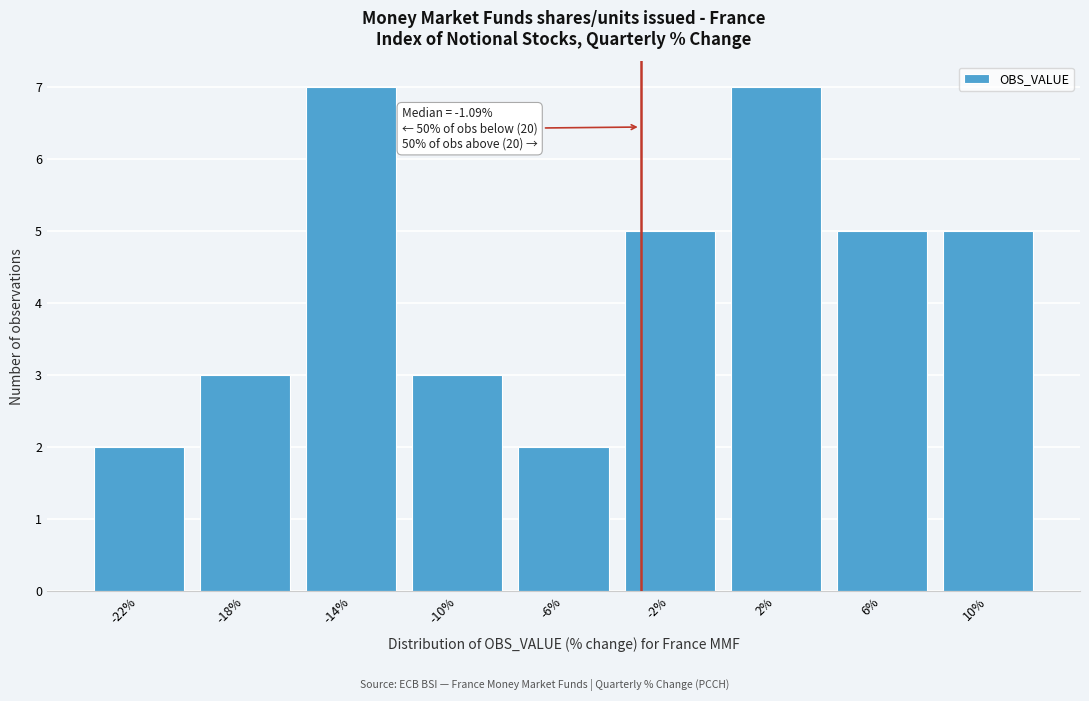

Reading left to right, transcribe all the data shown in this chart.

2	3	7	3	2	5	7	5	5